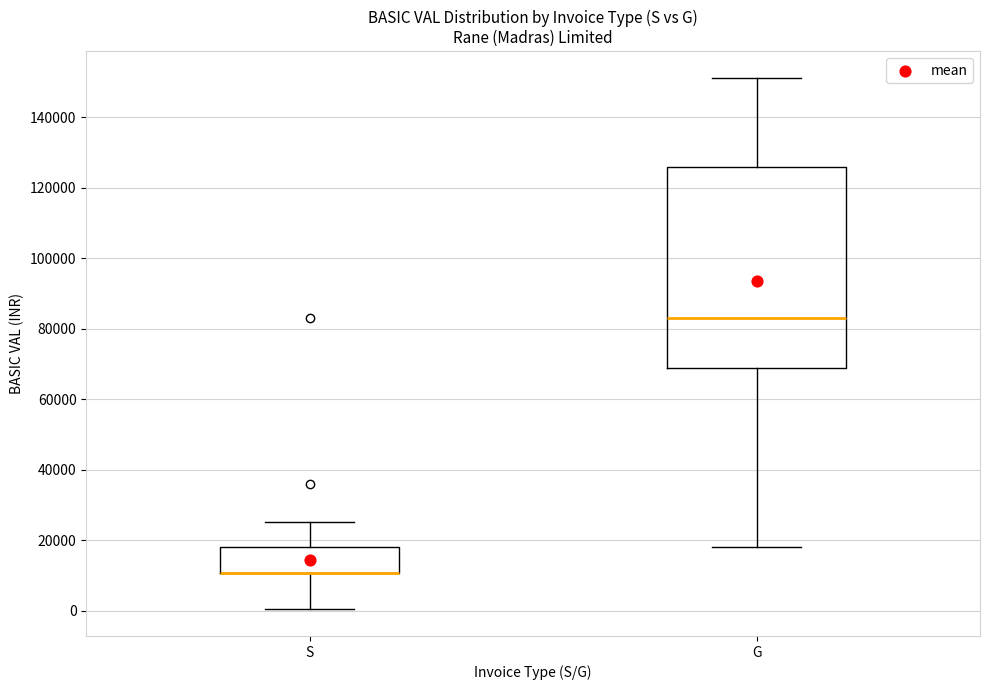

Reading left to right, transcribe this box plot: for each box, give where its median line is, the range the box spans, and where its two whiskers end, as read against the y-axis. The values are not printed on the chart, so give them approximately, as read against the axis.

S: median 10000 (drawn on the box's lower edge), box 10000 to 18000, whiskers 0 to 26000
G: median 82000, box 68000 to 126000, whiskers 18000 to 152000